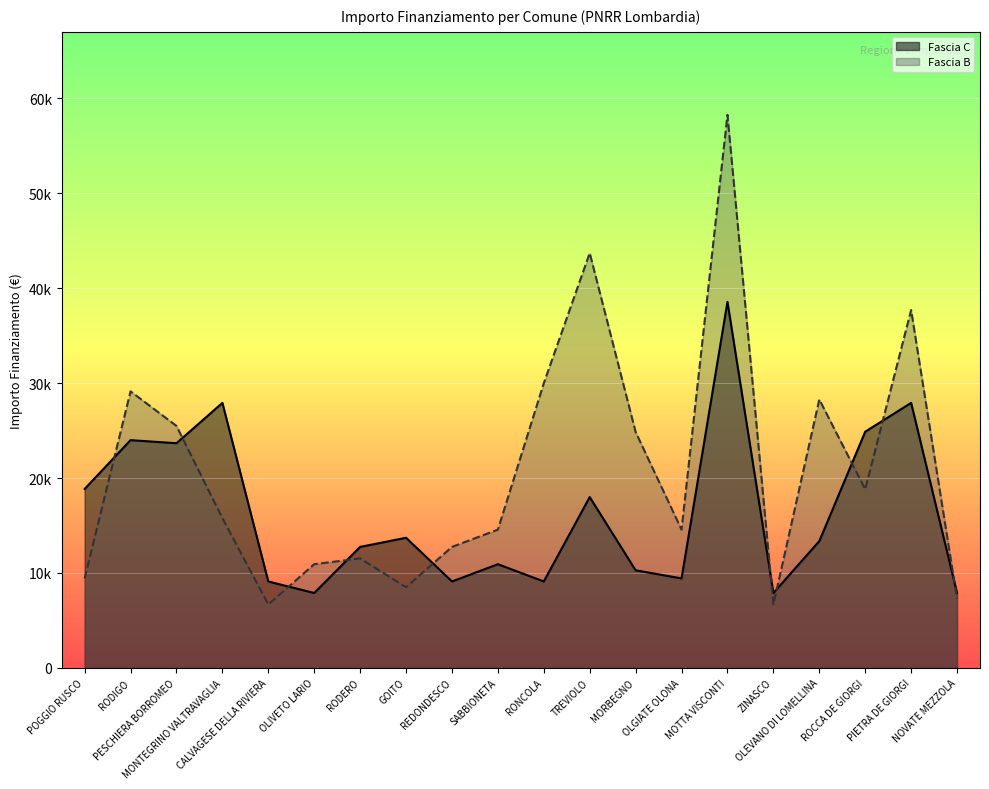

How many lines are shown in the chart?

2